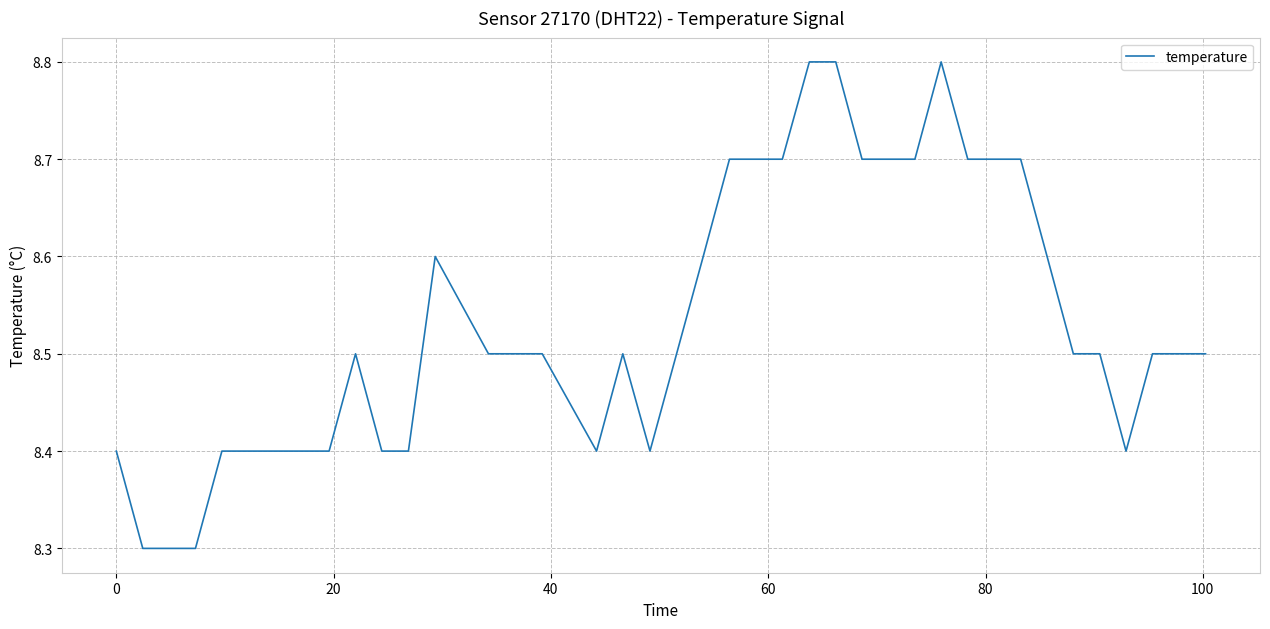

Reading left to right, what are all the values shown in this chart?

8.4	8.3	8.3	8.3	8.4	8.4	8.4	8.4	8.4	8.5	8.4	8.4	8.6	8.5	8.5	8.5	8.4	8.5	8.4	8.5	8.6	8.7	8.7	8.7	8.8	8.8	8.7	8.7	8.7	8.8	8.7	8.7	8.7	8.6	8.5	8.5	8.4	8.5	8.5	8.5